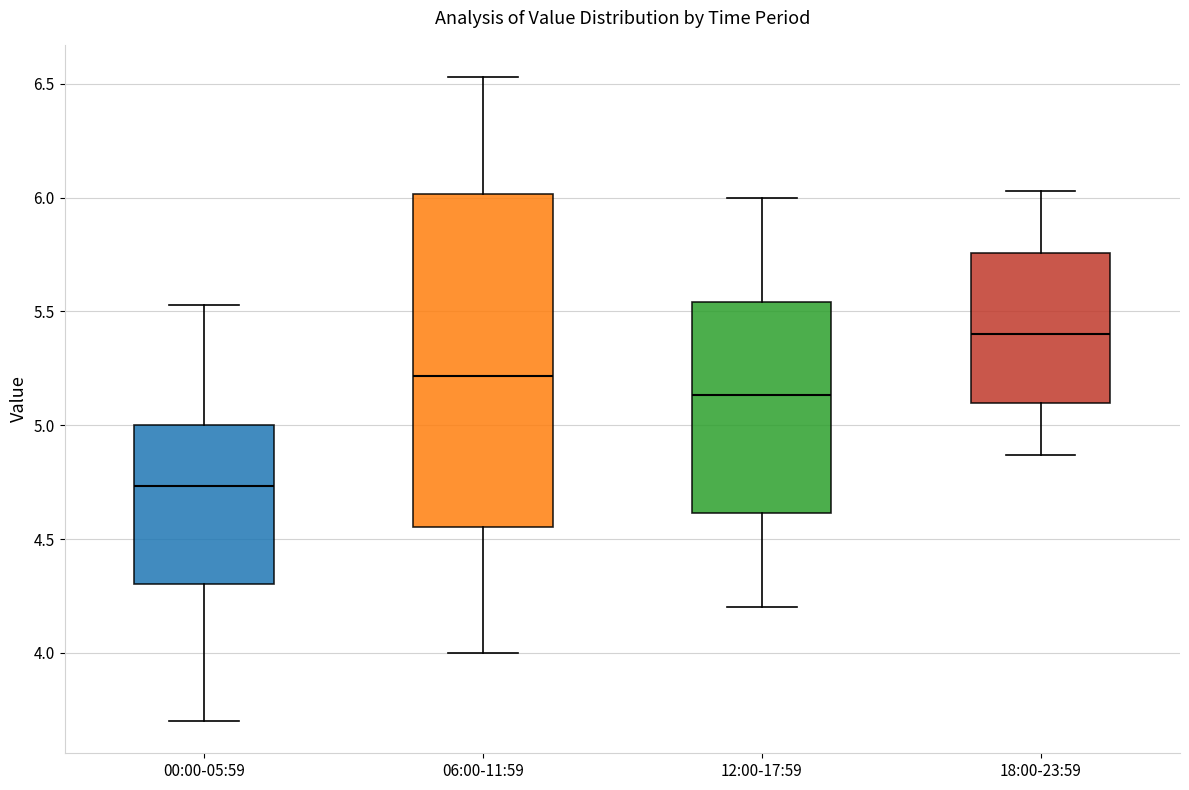

Which box's median line is the highest?

18:00-23:59